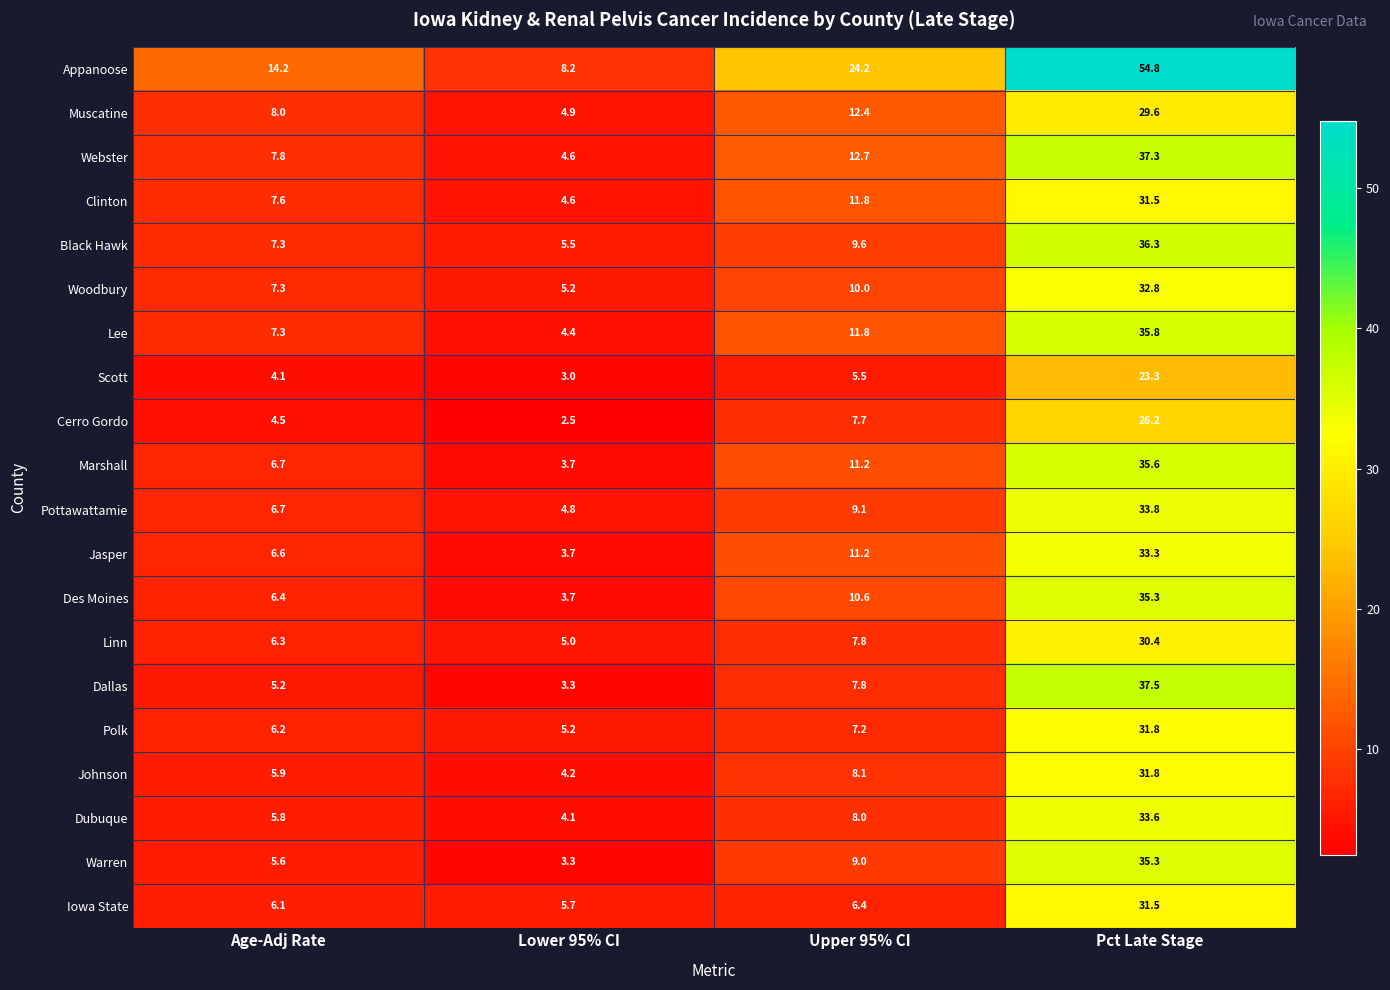

The Muscatine series shows 4.9 at Lower 95% CI. True or false?

True